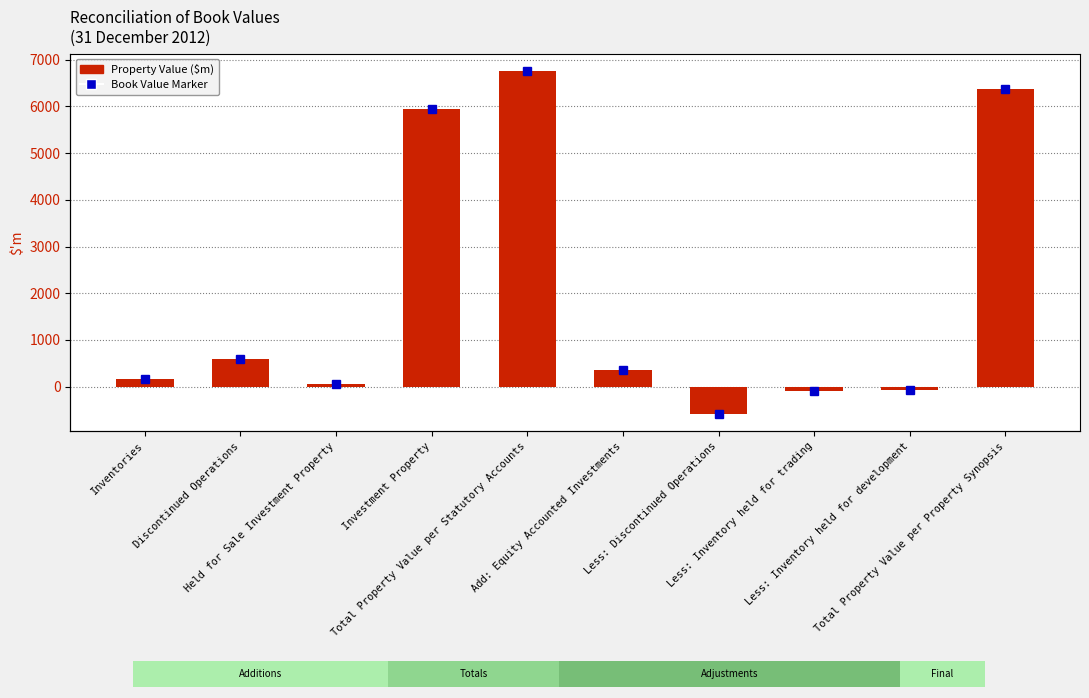

What is the change in value from Investment Property to Total Property Value per Property Synopsis?

+409.6